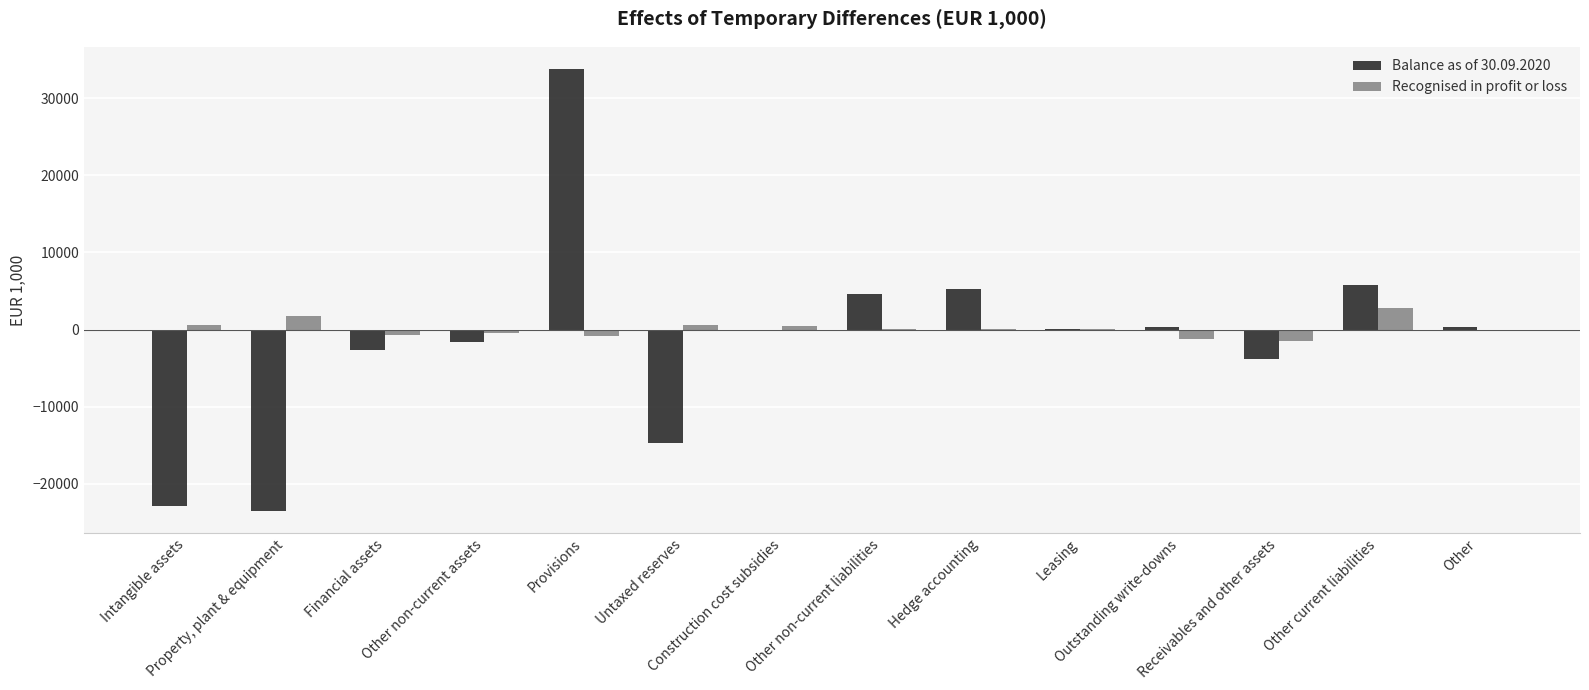

What is the maximum value shown in the chart?

33818.1